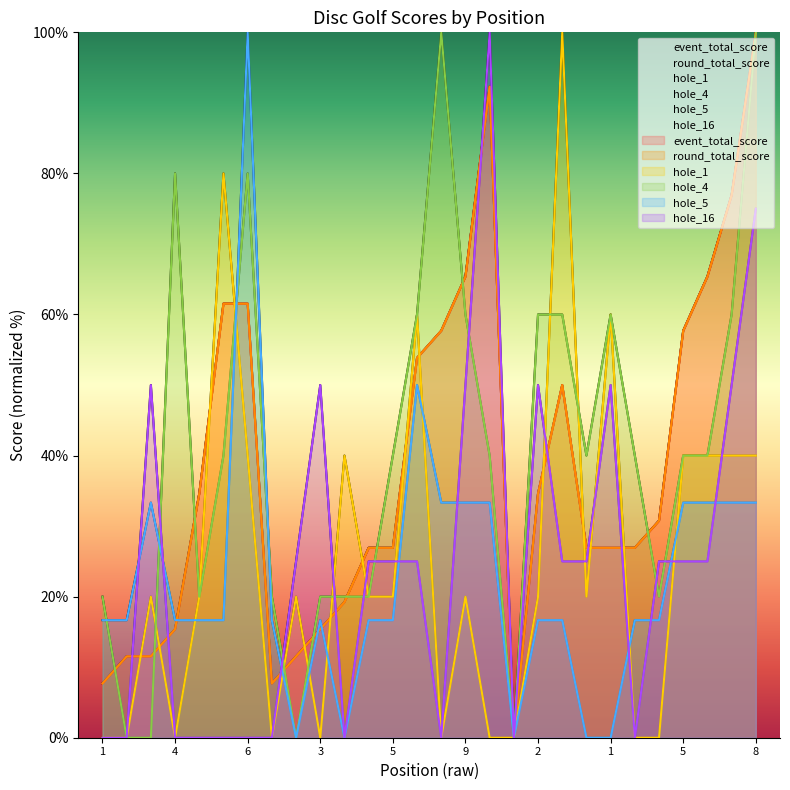

How many values in the hole_4 series exceed 39?

17